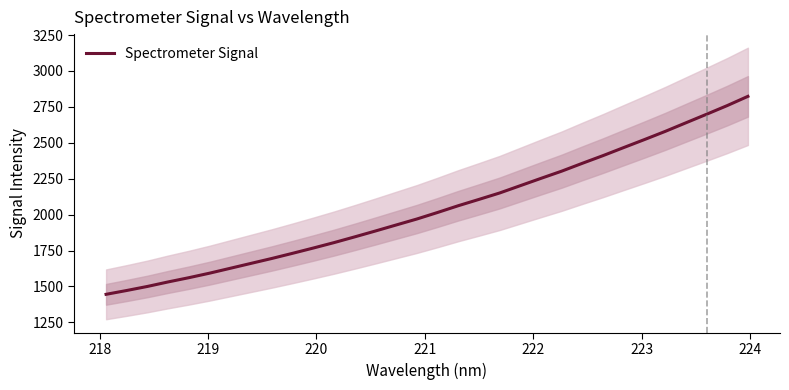

What is the minimum value shown in the chart?

1444.9